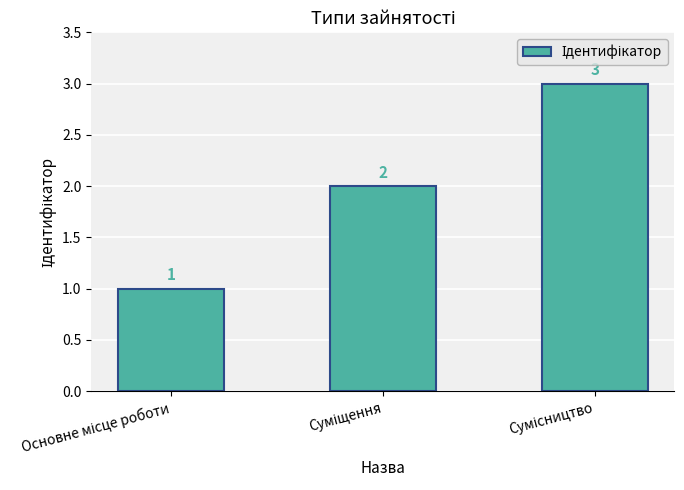

Count the values in the range 1 to 3.

3